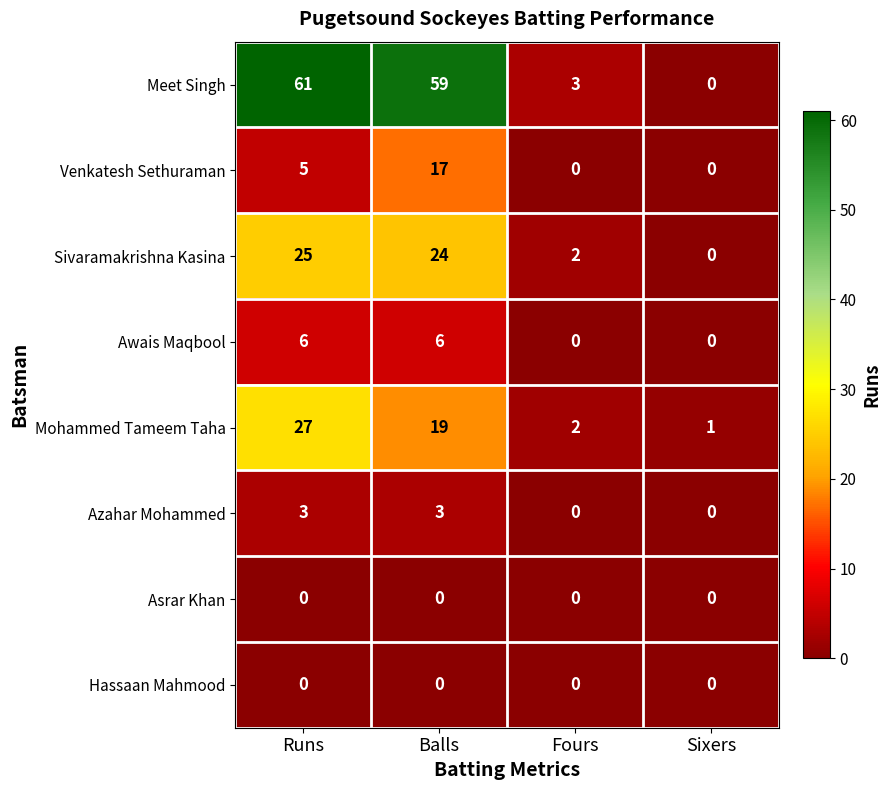

At how many categories does at least one series exceed 38?

2